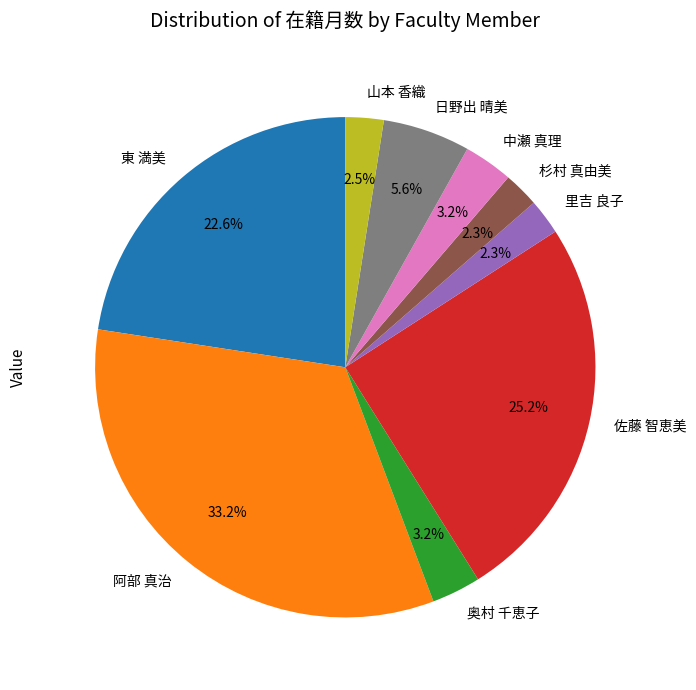

Approximately how many times larger is the value at 日野出 晴美 compared to 奥村 千恵子?

1.8